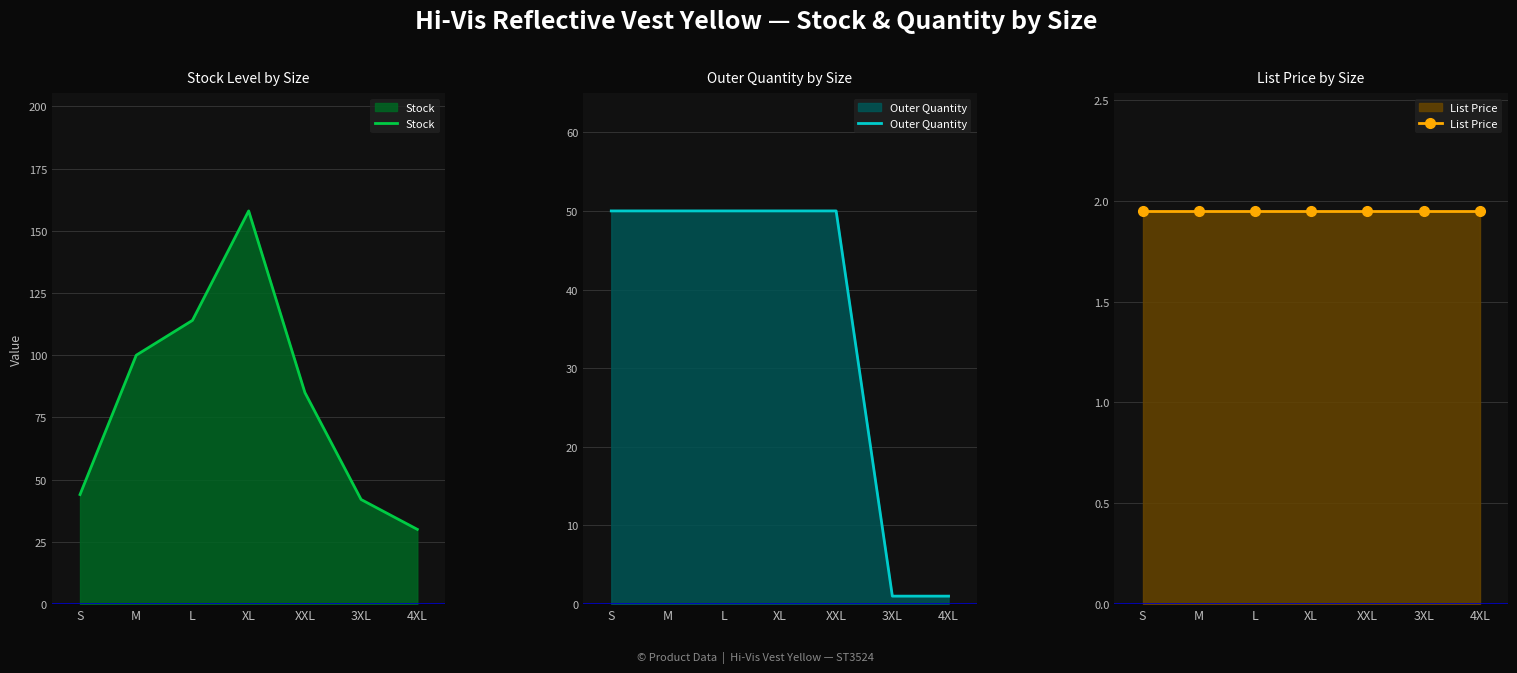

True or false: Stock has more than 0 interior local peaks.

True